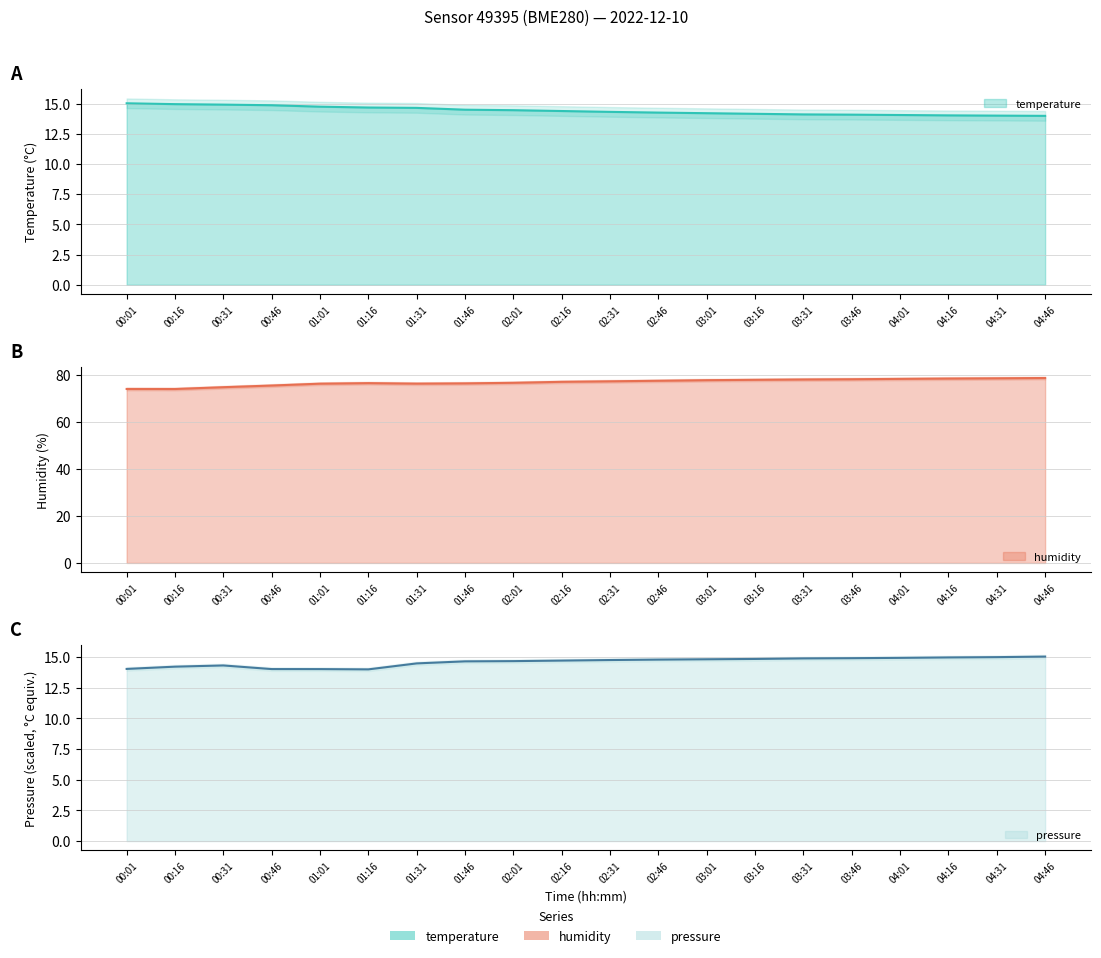

The value of temperature at 00:01 is 23.7. True or false?

False